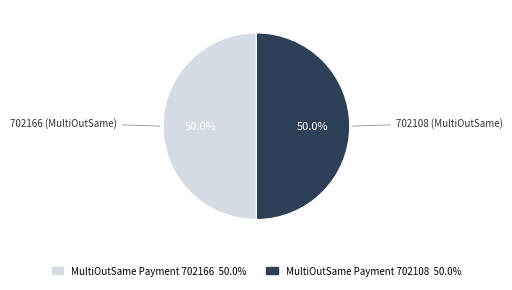

Combined, do MultiOutSame Payment 702108 and MultiOutSame Payment 702166 account for over 50%?

Yes